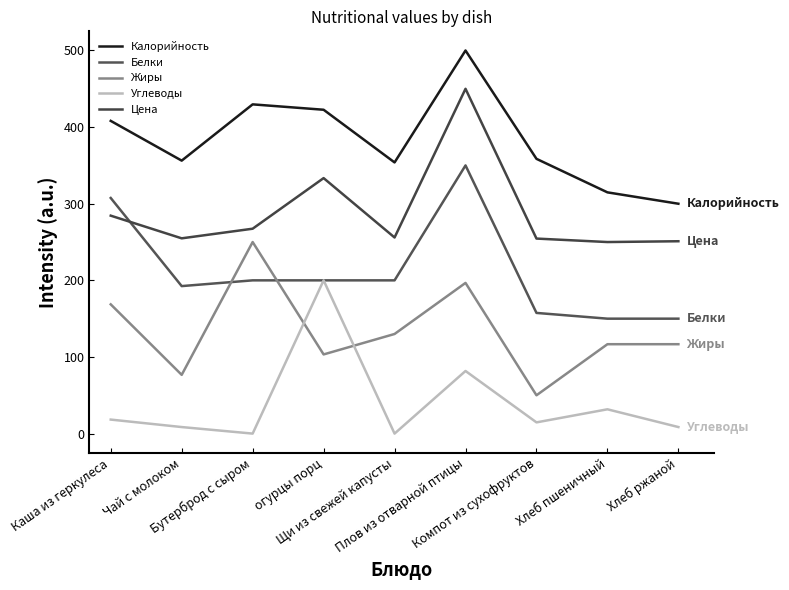

List the series in order of their overall mean, highest first.

Калорийность, Цена, Белки, Жиры, Углеводы